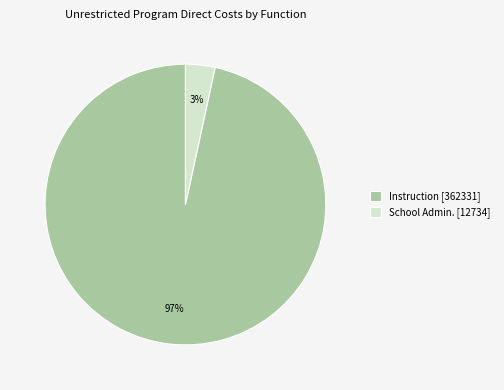

Is there any slice that represents more than half of the pie?

Yes